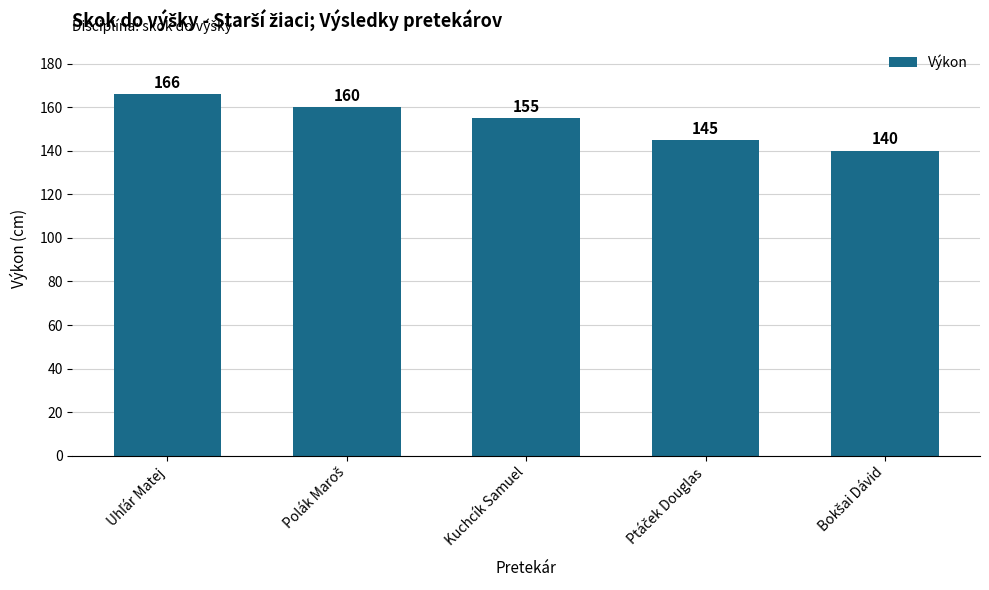

Count the values in the range 145 to 160.

3